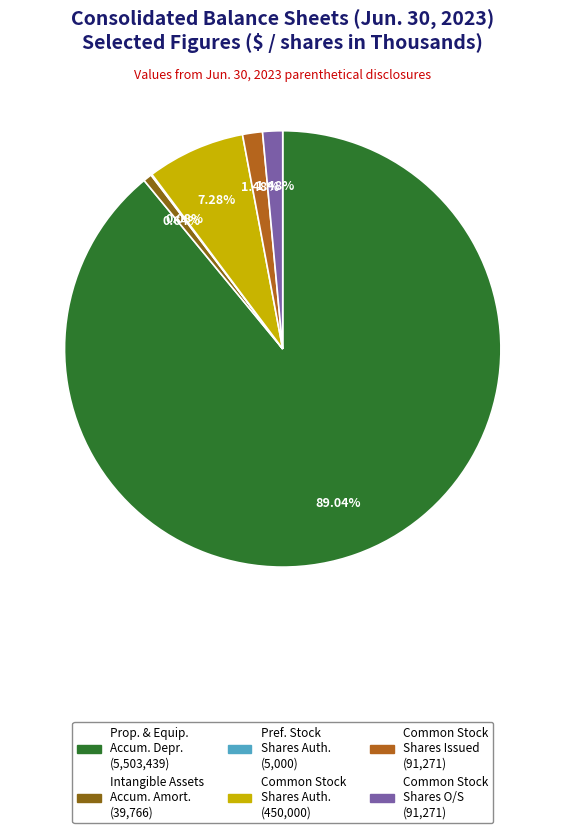

Does any single category account for the majority?

Yes